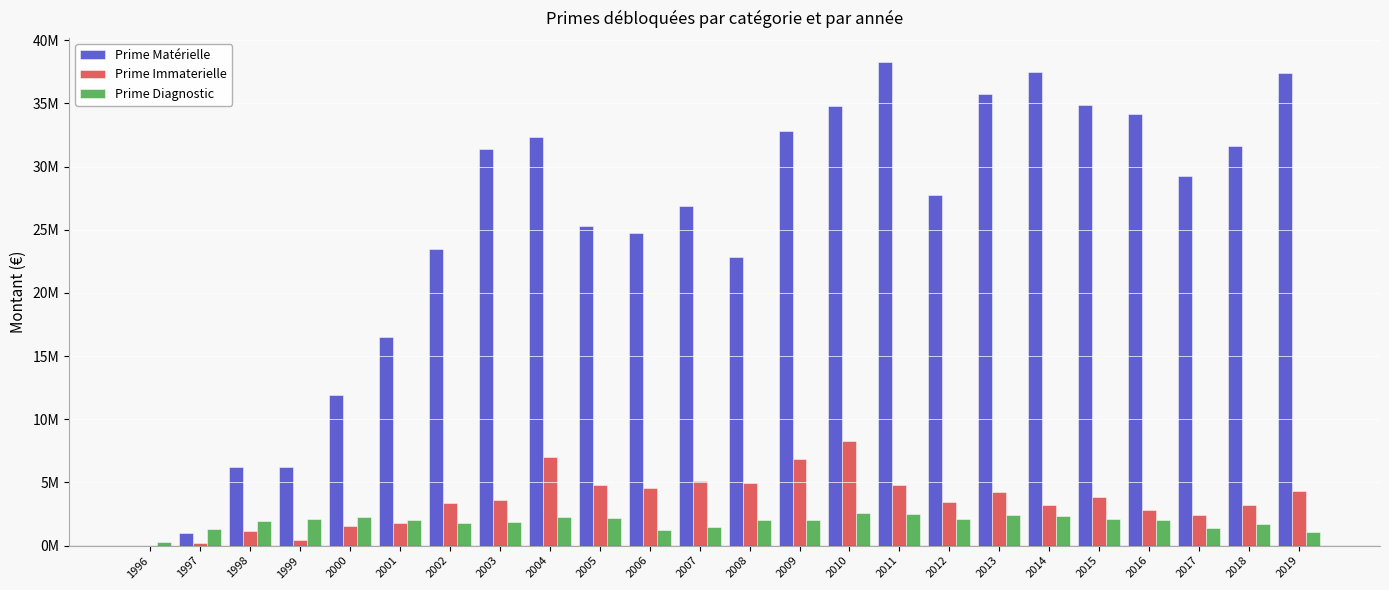

Which has a higher value, 2011 or 2009?

2011